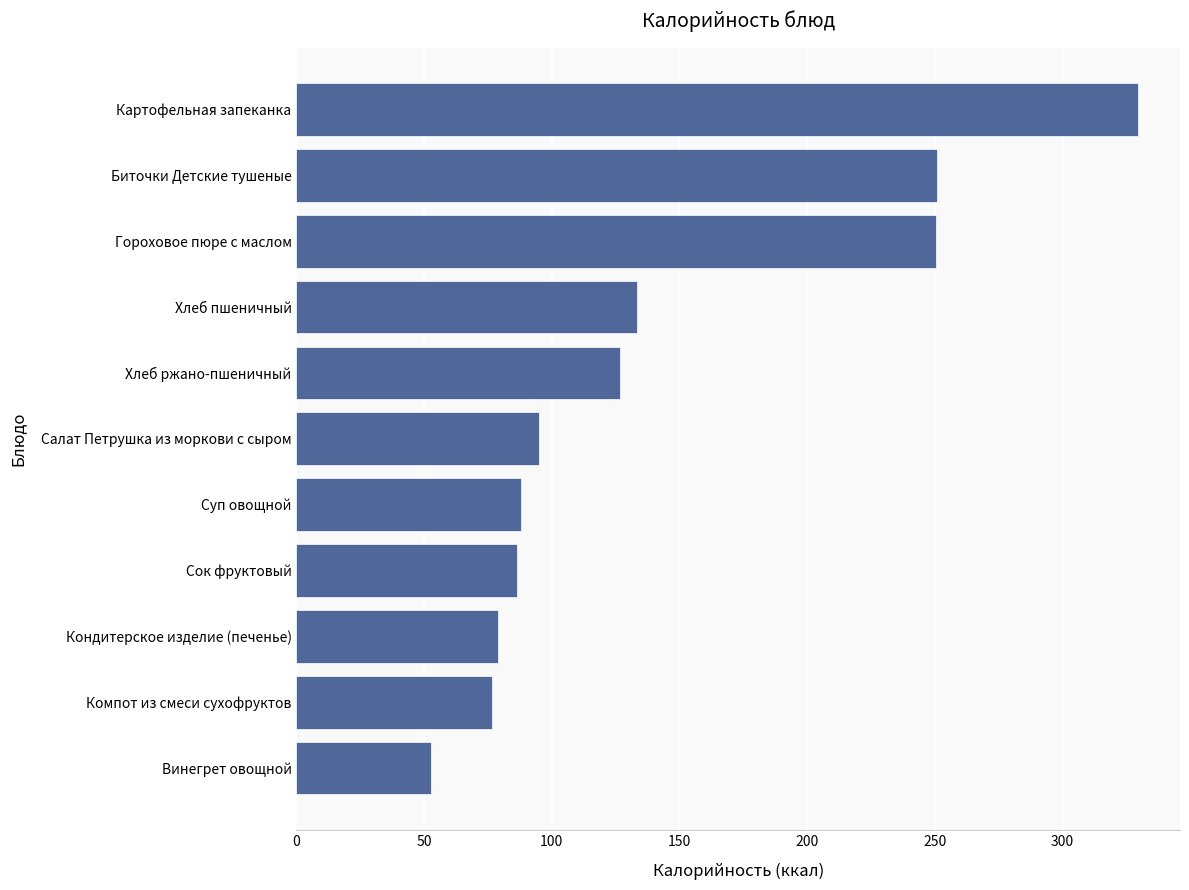

Between Сок фруктовый and Картофельная запеканка, which is larger?

Картофельная запеканка